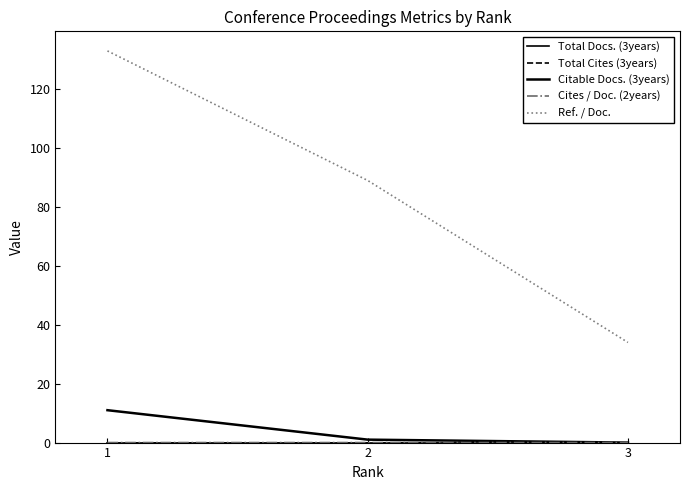

Does the chart display data point markers on the line(s)?

No